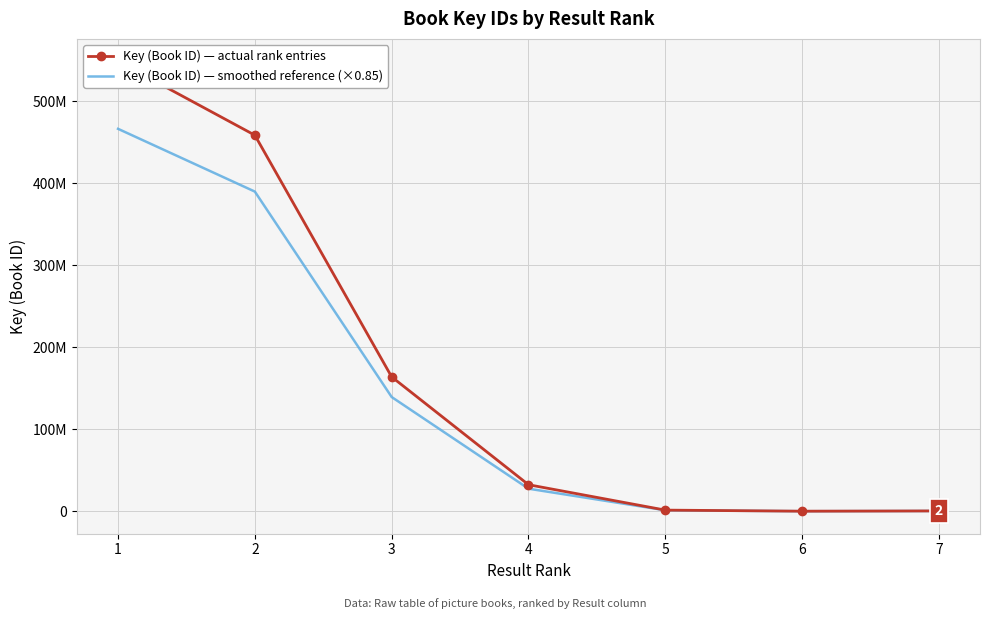

What is the highest value of the Key (Book ID) — smoothed reference (×0.85) series?

466457515